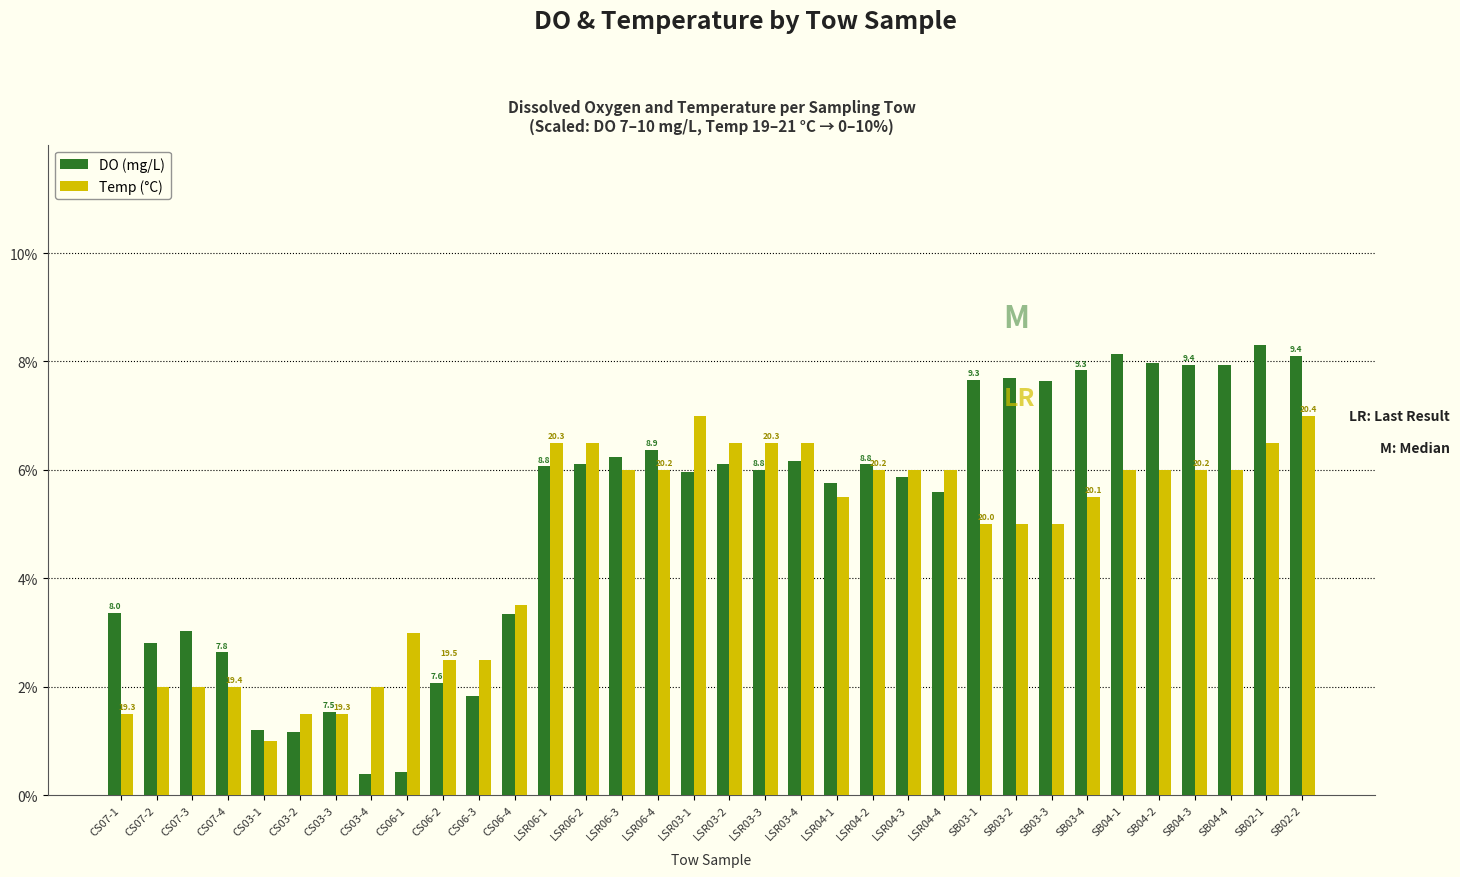

What is the difference between the Temp (°C) values at SB02-2 and SB04-3?

1.0